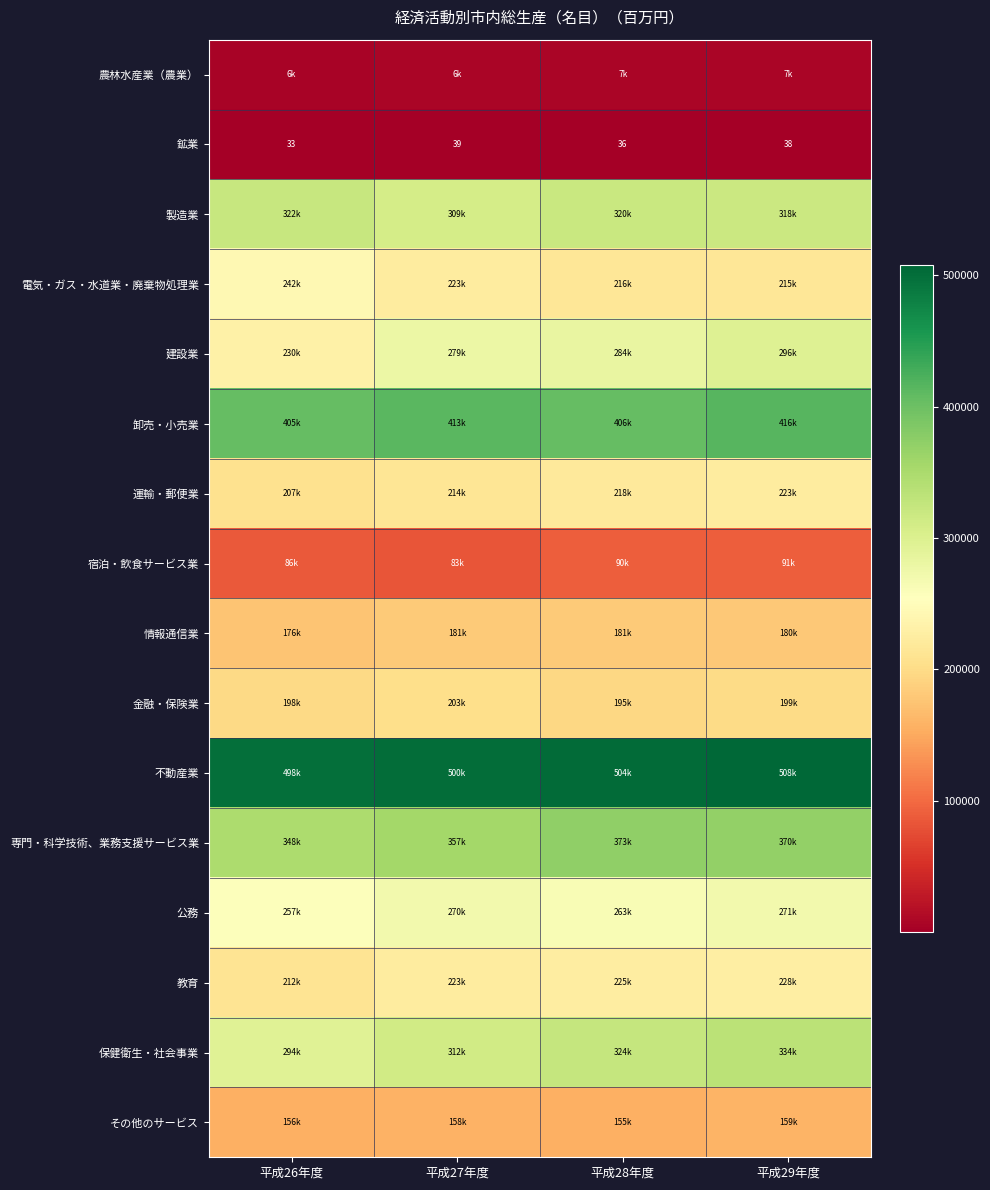

Where does the 建設業 series first go above 283638?

平成29年度